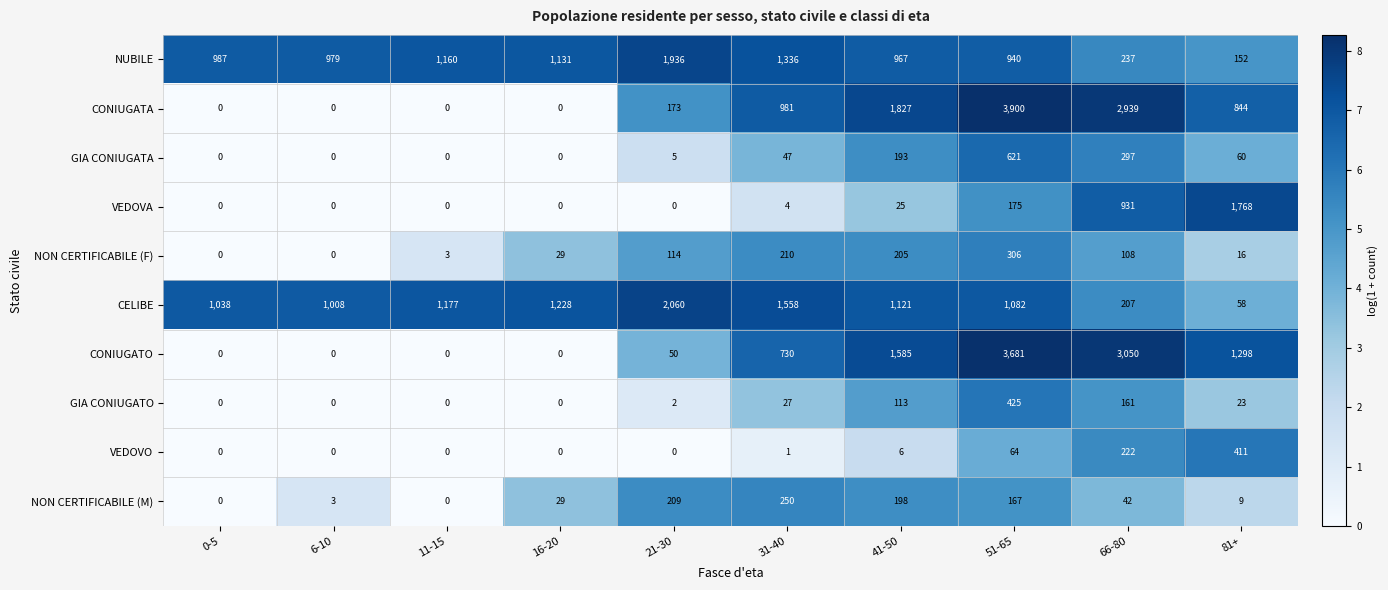

What is the spread (max minus min) of values at 31-40?

1557